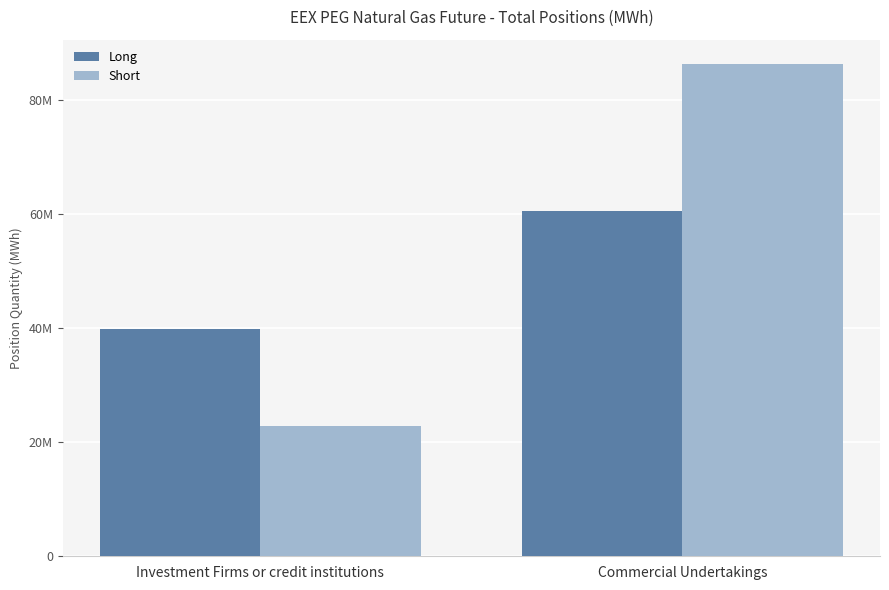

What is the difference between the maximum and minimum values in the Short series?

63387702